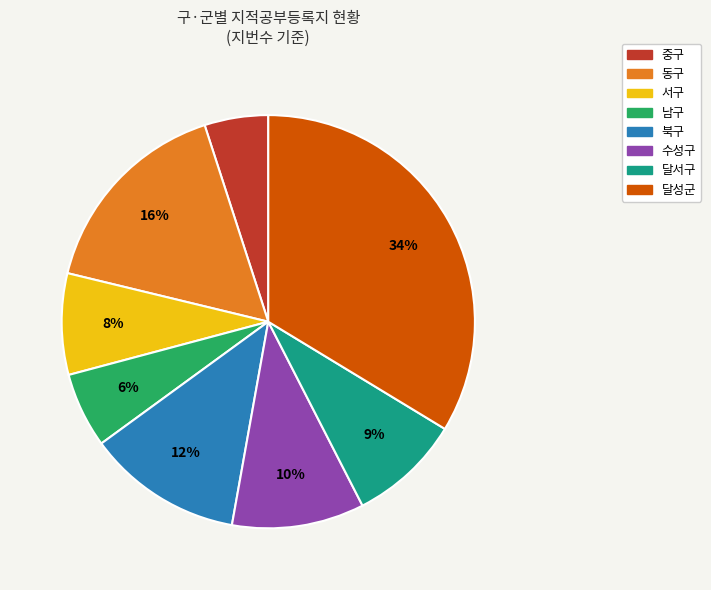

Is it true that 서구 is 3% of the pie?

False